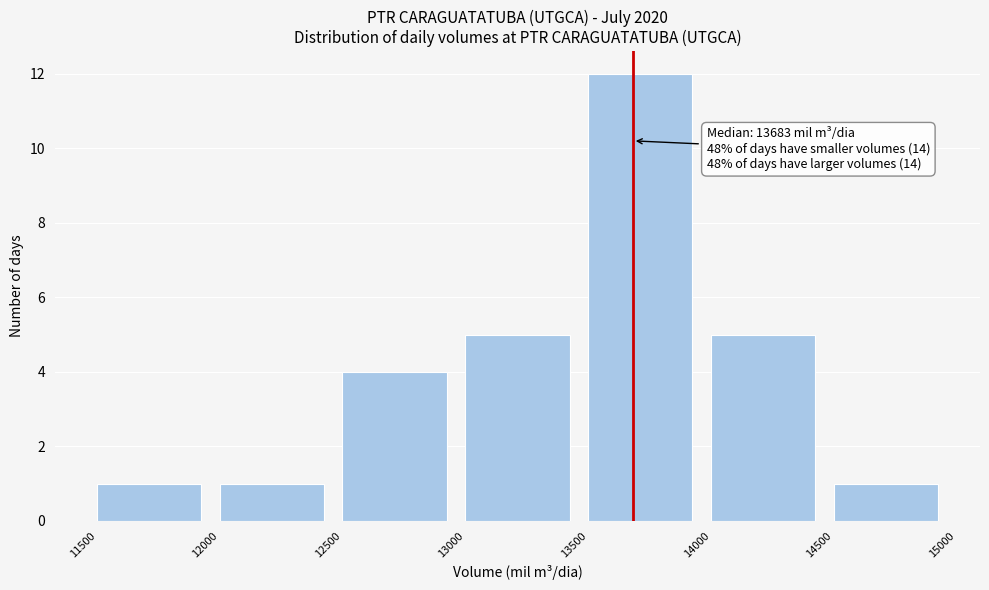

Which range on the x-axis has the tallest bar?

13500 to 14000